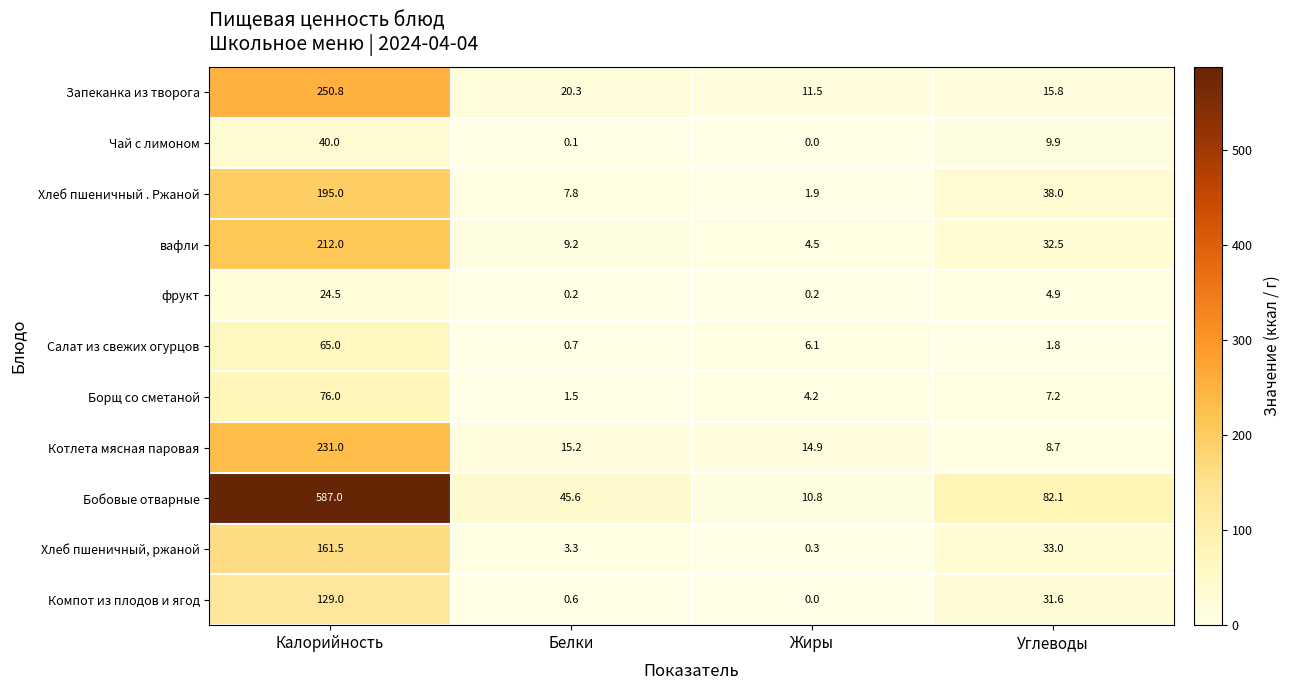

Read the Котлета мясная паровая value at Углеводы.

8.7